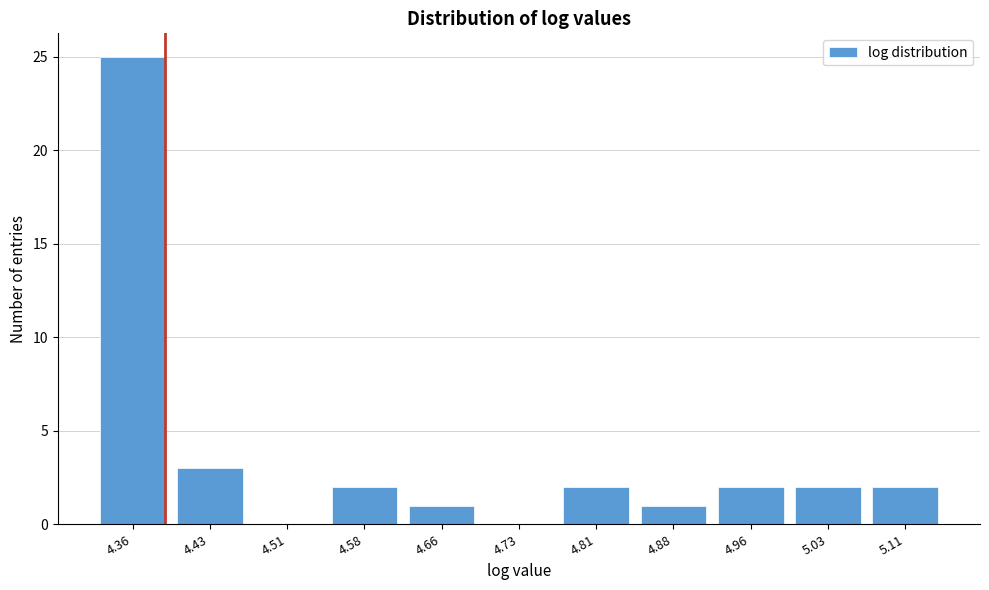

Reading right to left, extract all data points from this chart.

5.11=2	5.03=2	4.96=2	4.88=1	4.81=2	4.73=0	4.66=1	4.58=2	4.51=0	4.43=3	4.36=25